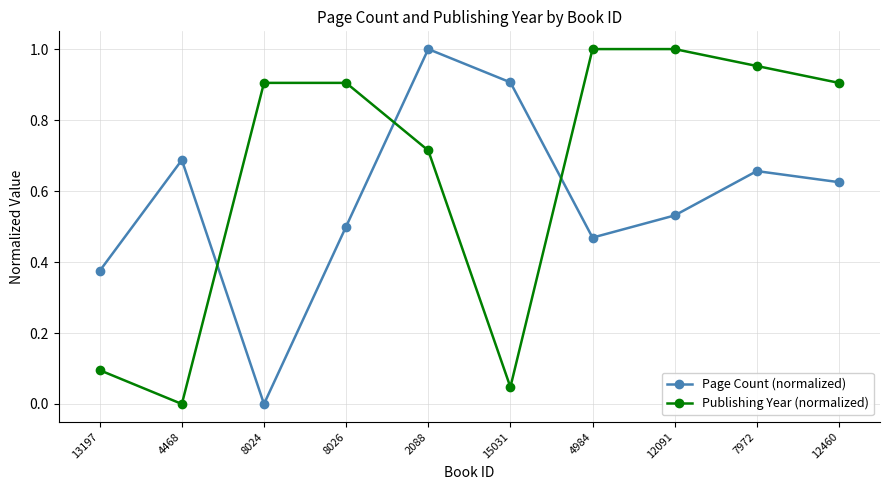

What is the sum of all Publishing Year (normalized) values?

6.5